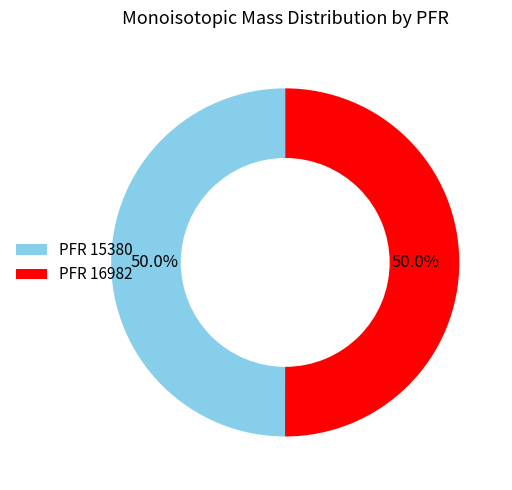

Is the sum of PFR 15380 and PFR 16982 greater than half?

Yes